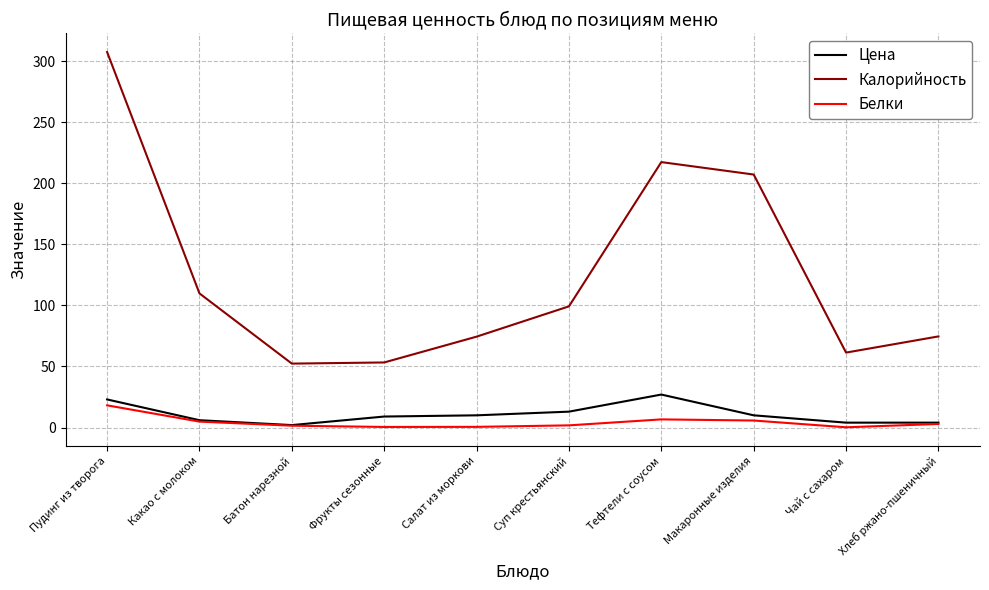

What value does the Цена series have at Пудинг из творога?

23.0